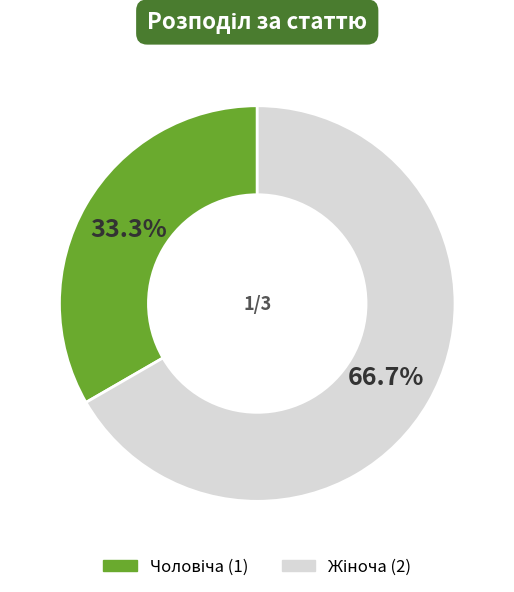

Is there a majority slice in this chart?

Yes